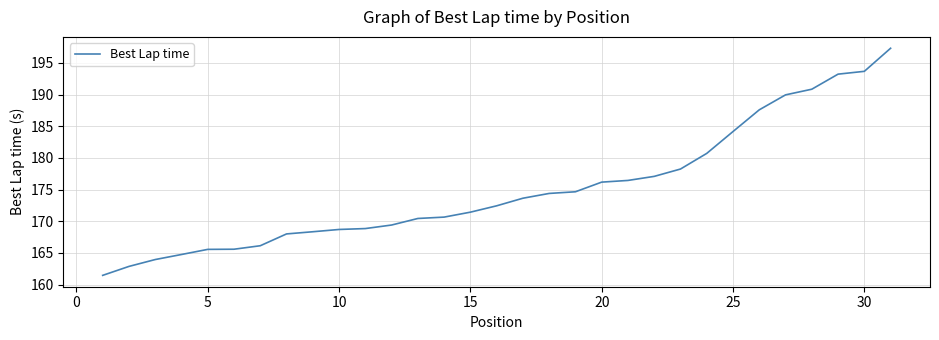

What is the maximum value shown in the chart?

197.3